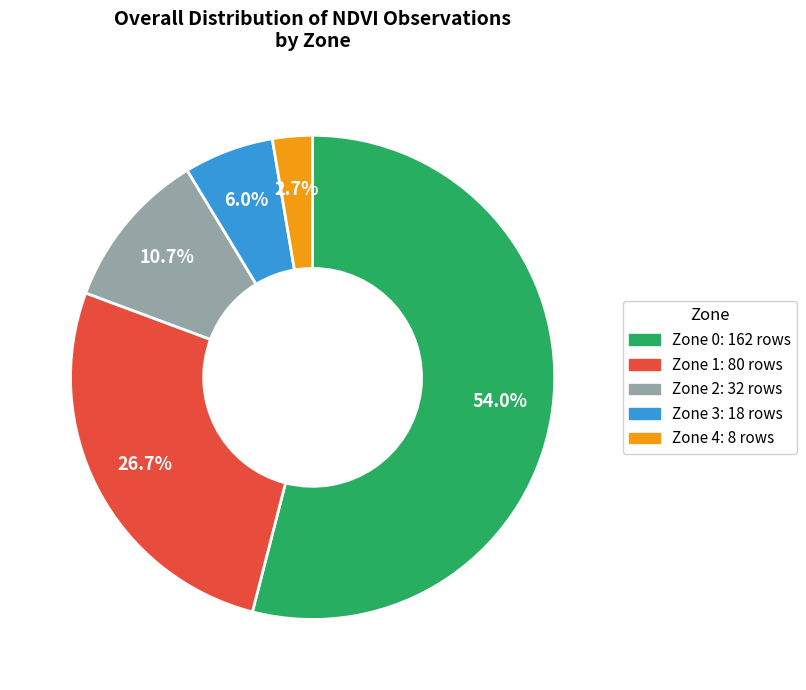

What percentage is the Zone 2 slice, to the nearest percent?

11%